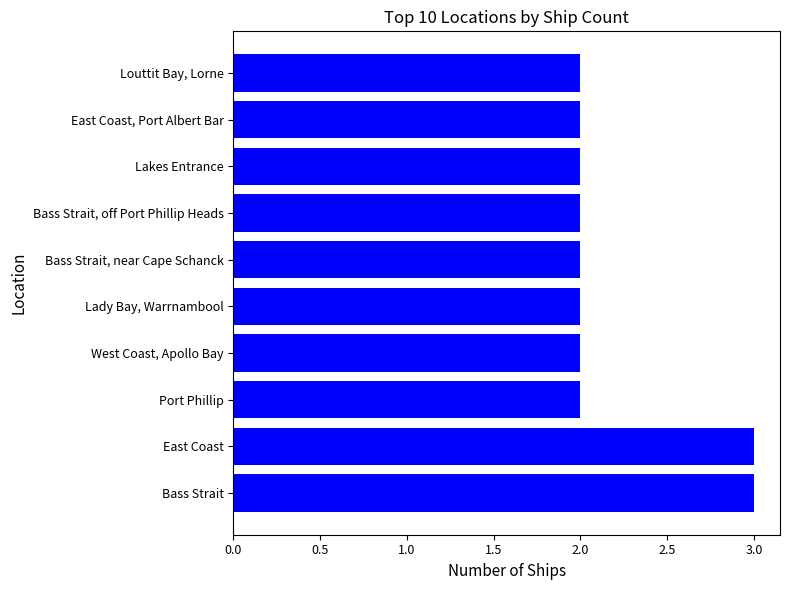

Approximately how many times larger is the value at East Coast compared to Louttit Bay, Lorne?

1.5